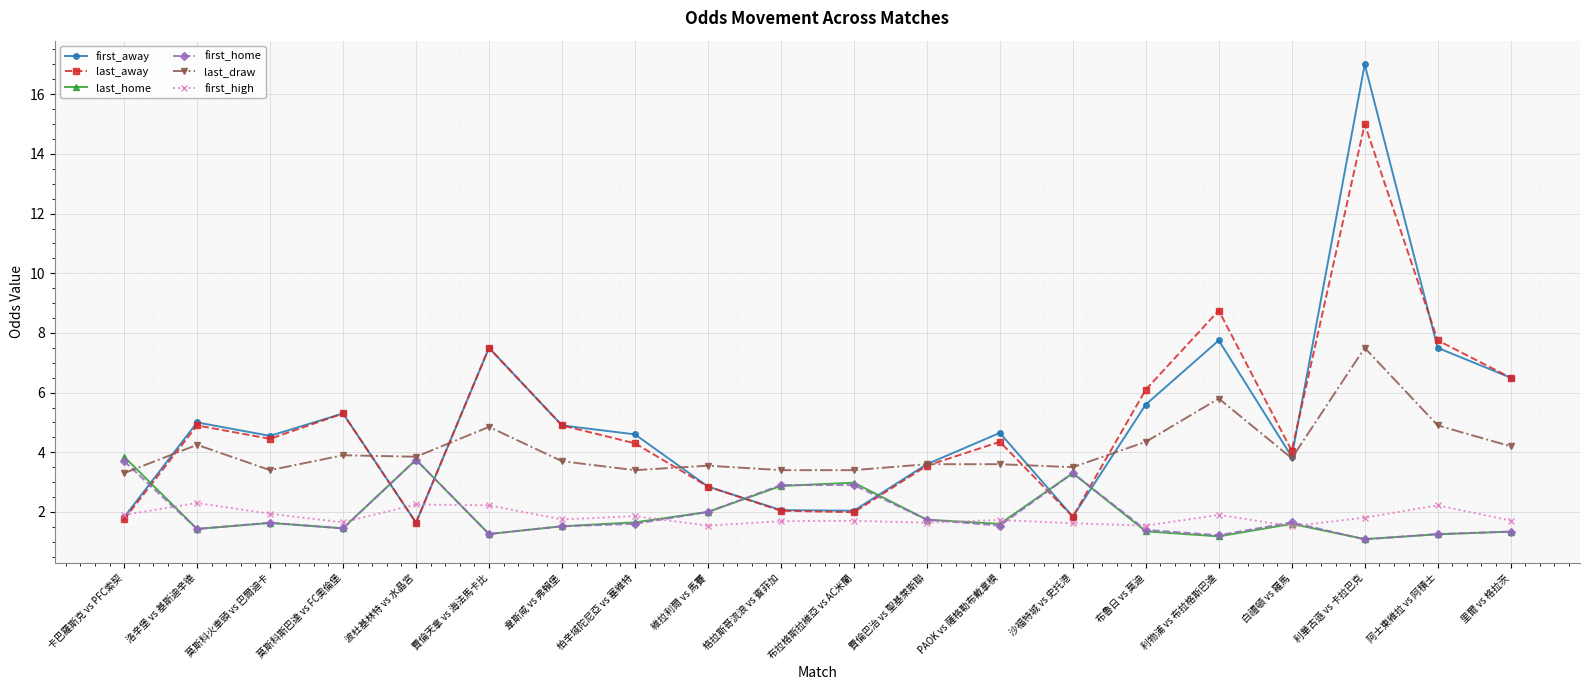

What is the maximum value shown in the chart?

17.0